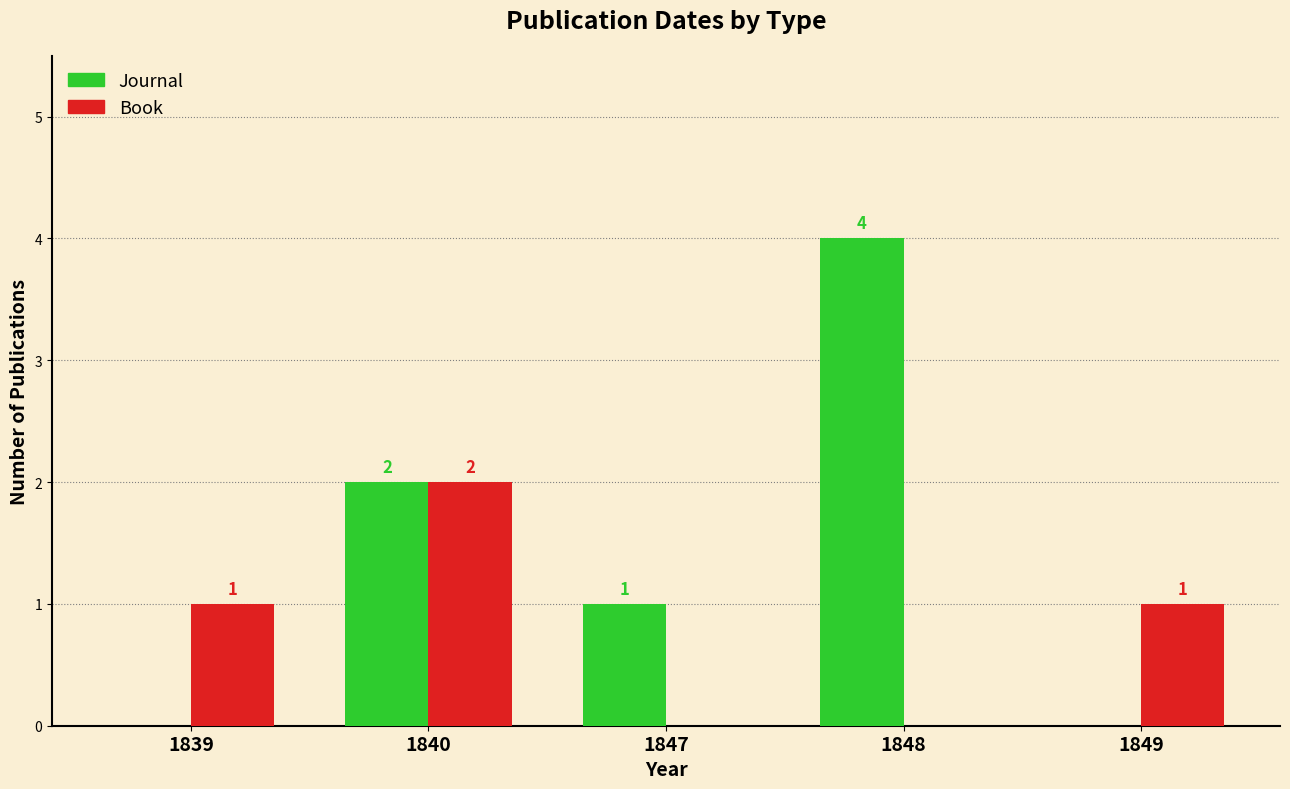

What is the total value across all series at 1839?

1